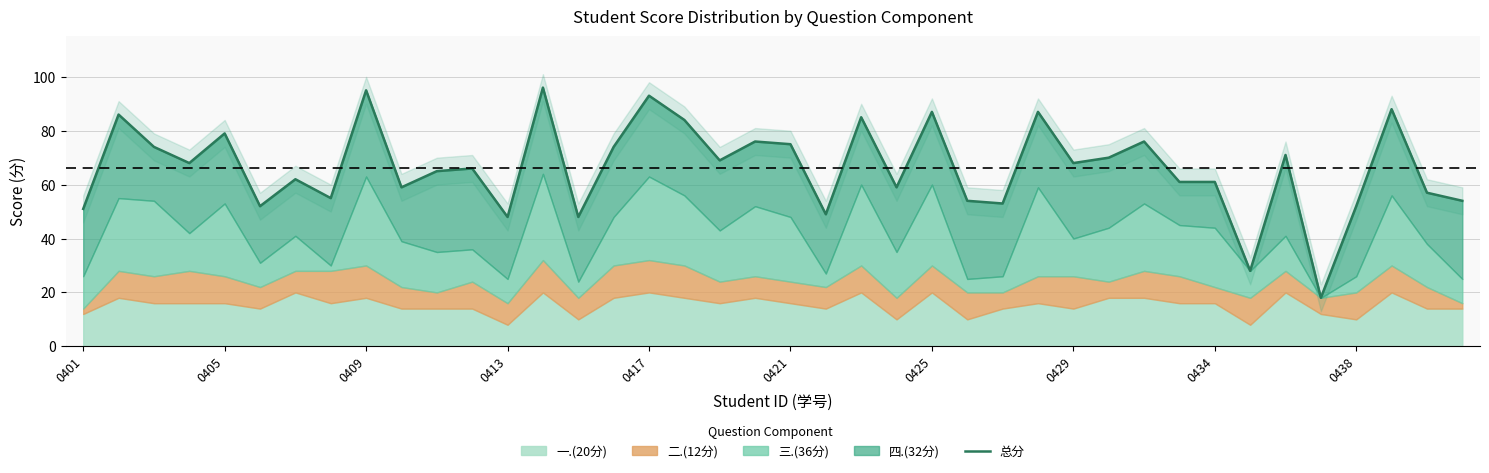

Reading left to right, extract all data points from this chart.

51	86	74	68	79	52	62	55	95	59	65	66	48	96	48	74	93	84	69	76	75	49	85	59	87	54	53	87	68	70	76	61	61	28	71	18	52	88	57	54